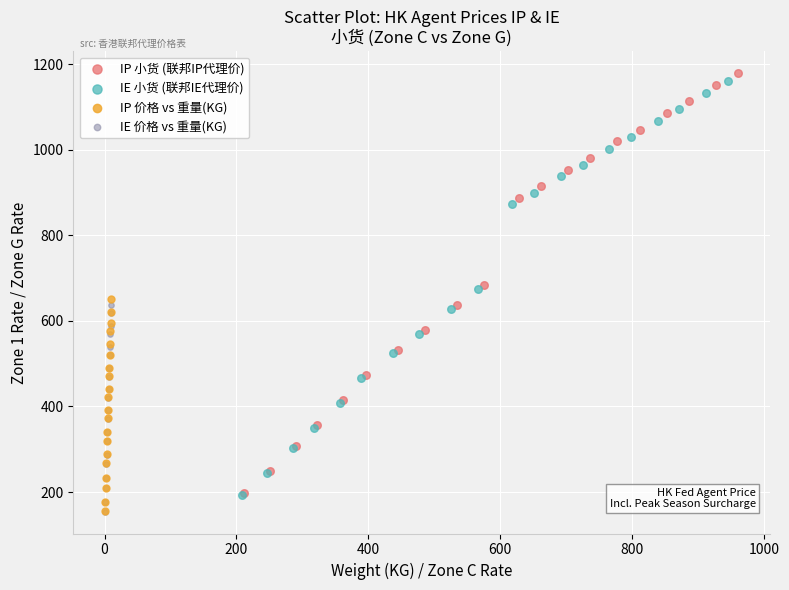

What are all the series names shown in the legend?

IP 小货 (联邦IP代理价), IE 小货 (联邦IE代理价), IP 价格 vs 重量(KG), IE 价格 vs 重量(KG)